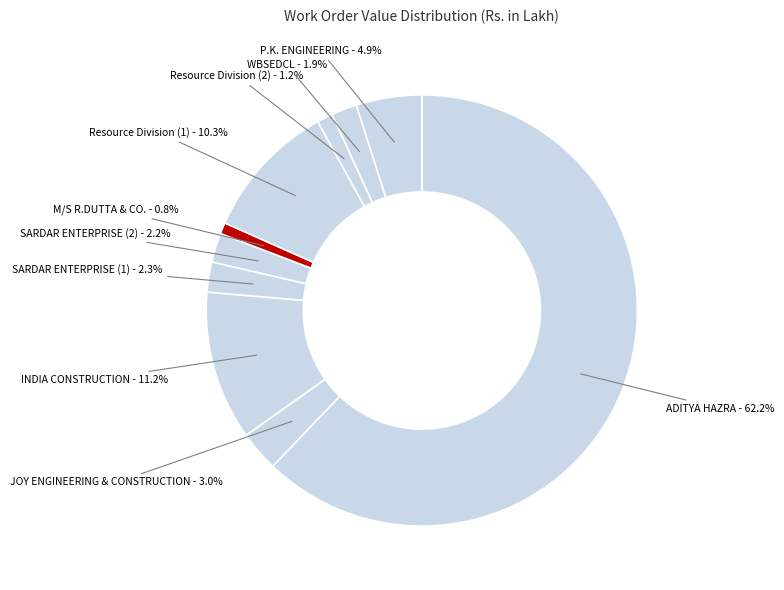

What percentage is the INDIA CONSTRUCTION slice, to the nearest percent?

11%